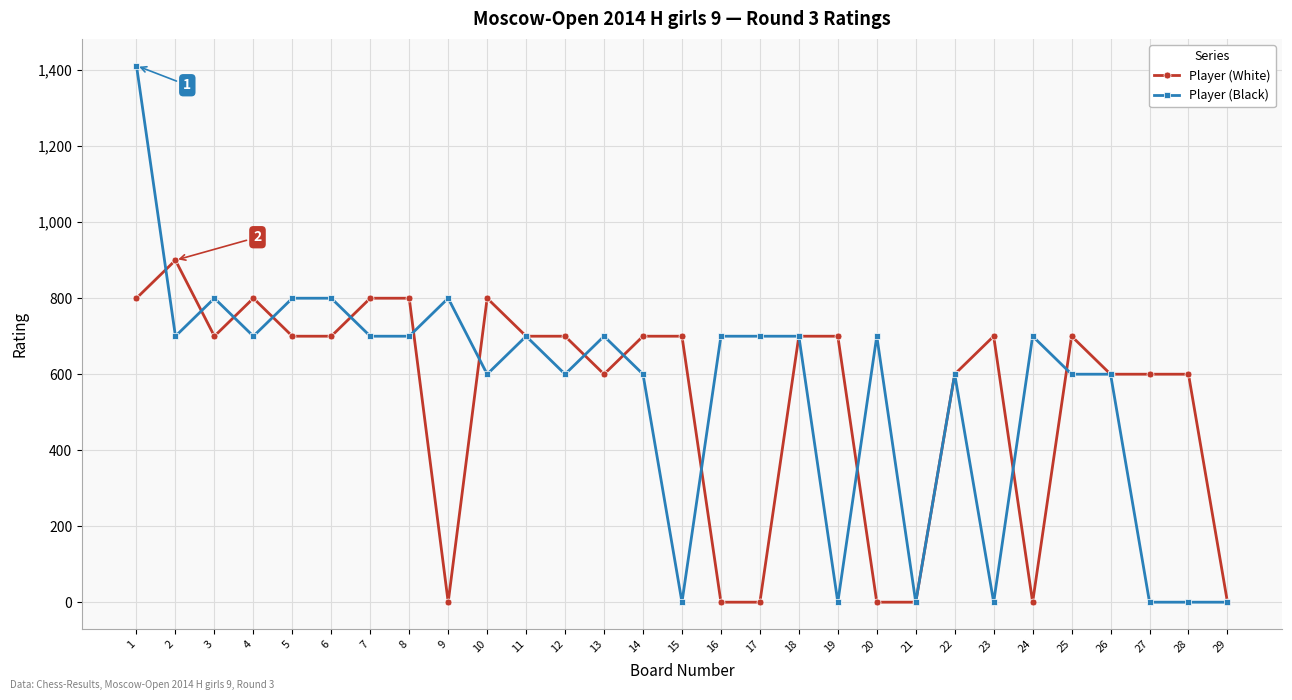

What is the value of the Player (Black) point at the 24th from the left?

700